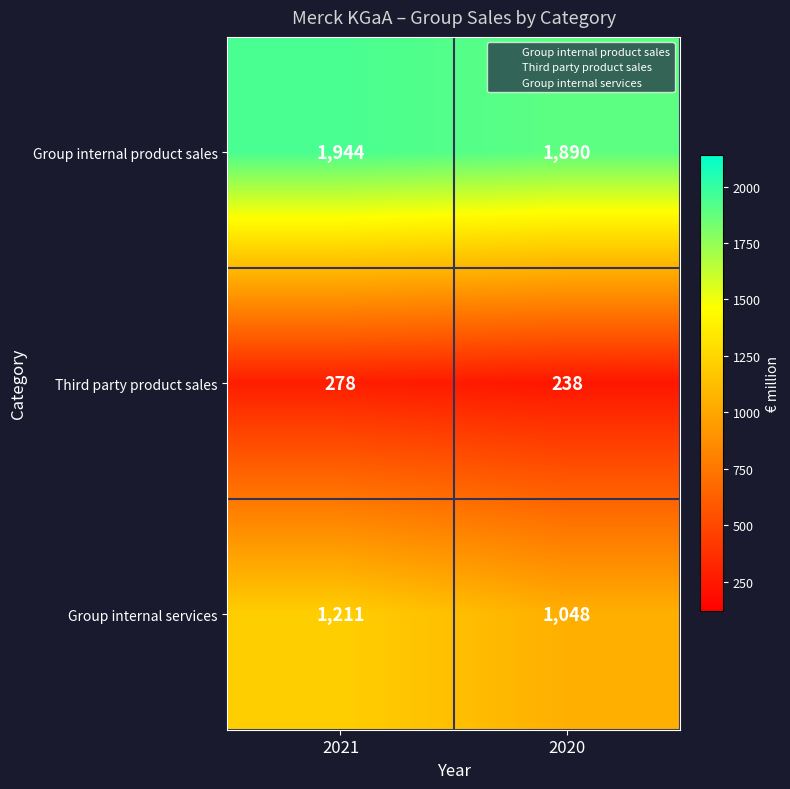

What is the minimum value for Third party product sales?

238